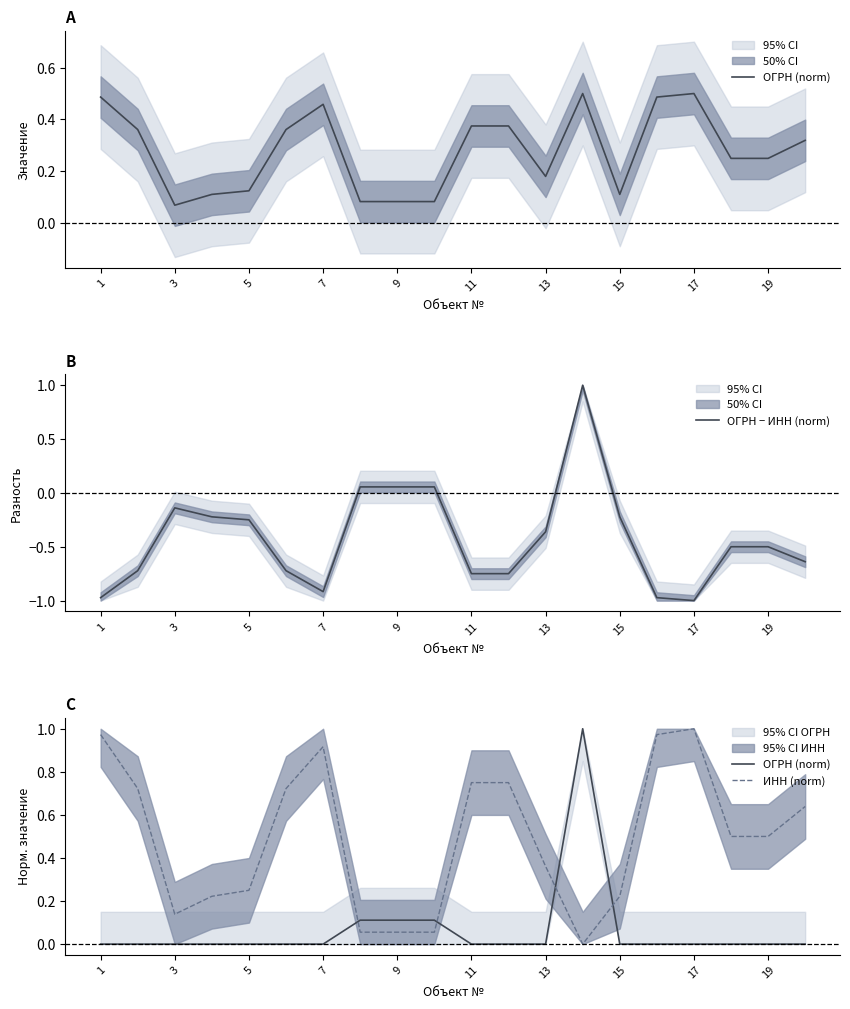

What is the average value of the ИНН (norm) series?

0.5